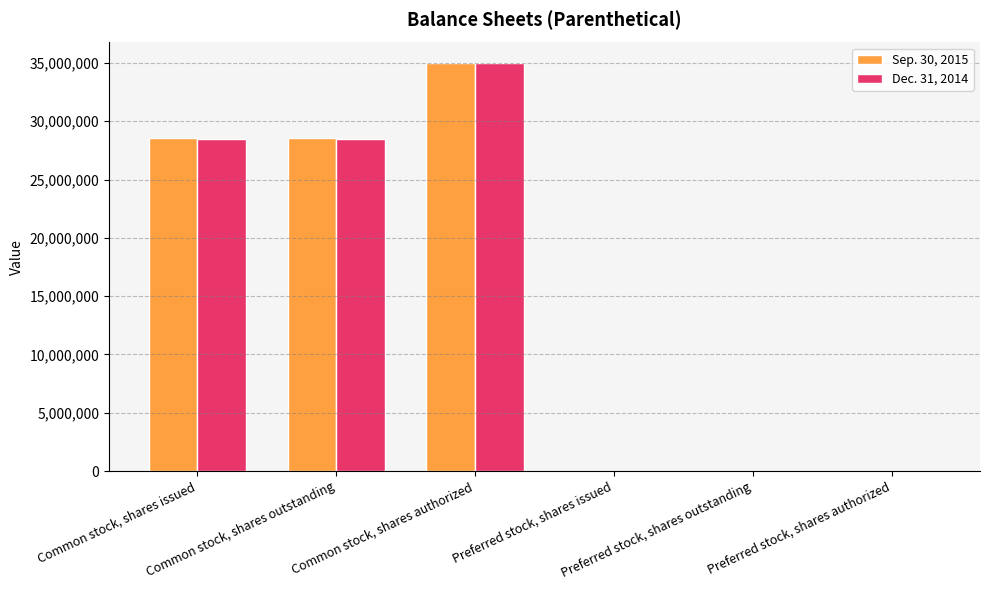

What is the greatest value displayed?

35000000